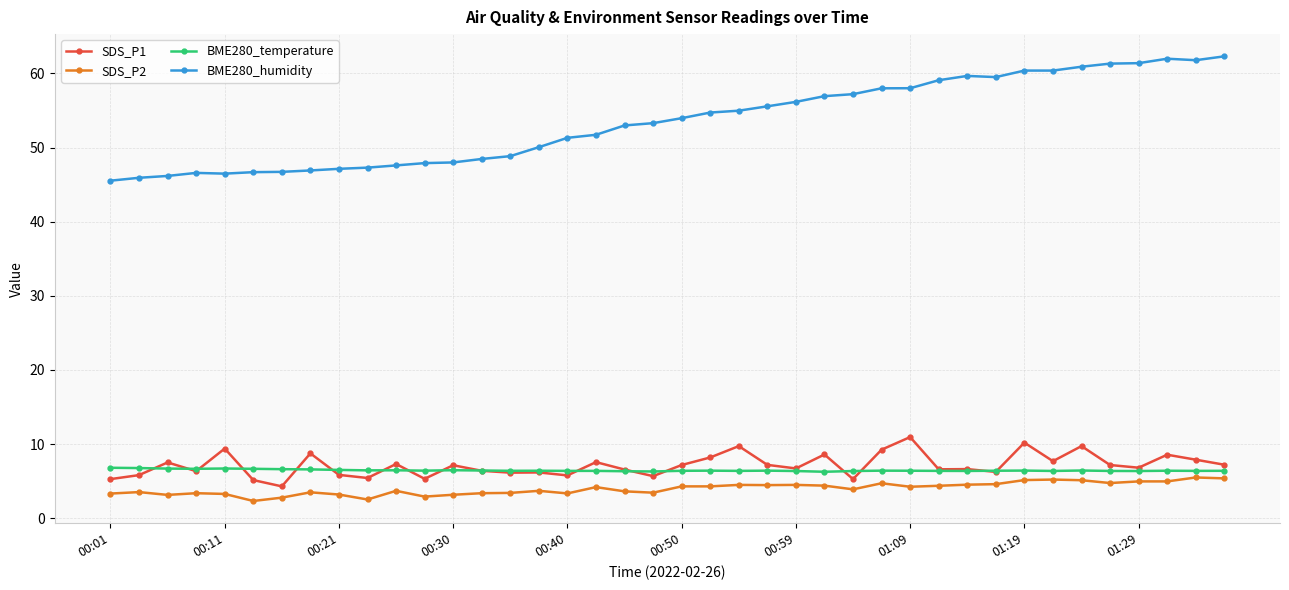

True or false: SDS_P1 has more than 0 interior local peaks.

True